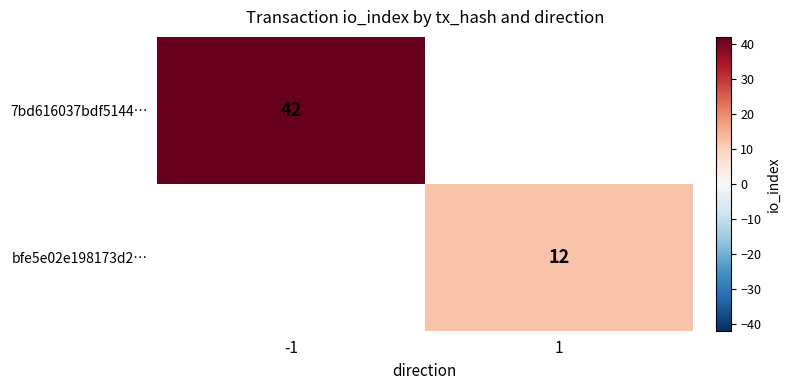

Count the number of categories in the chart.

2